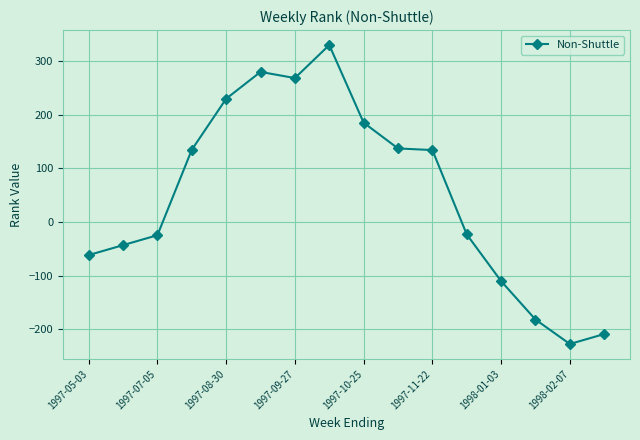

What is the value of the 8th point from the left?

329.5